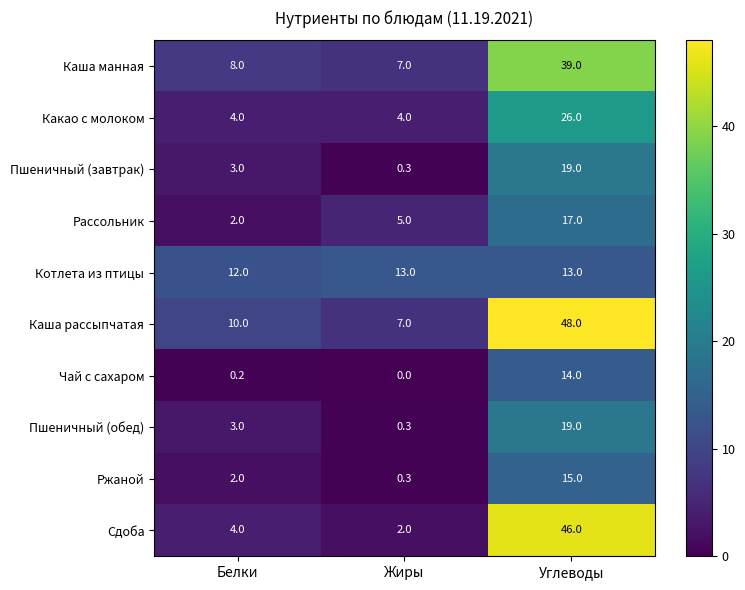

At how many categories does at least one series exceed 16?

1